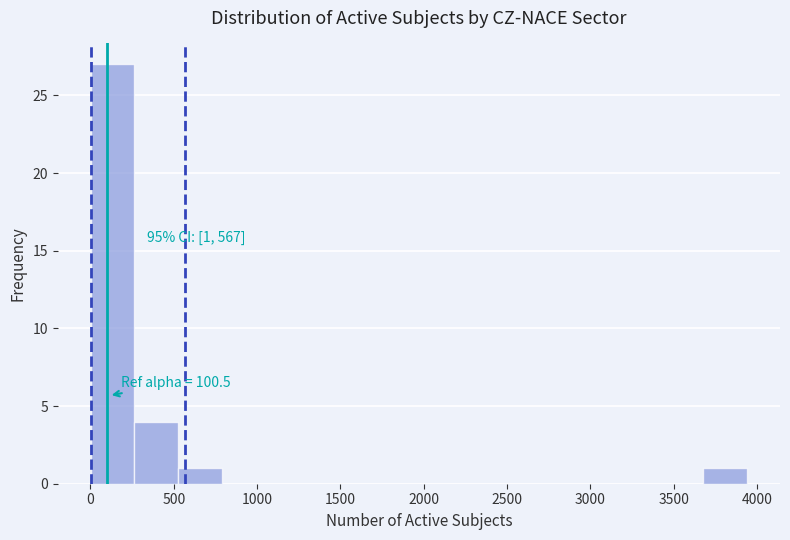

Which range on the x-axis has the tallest bar?

0 to 250